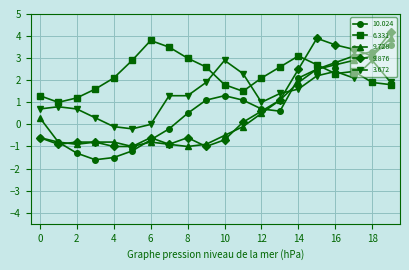

Reading left to right, list all the values displayed in this chart.

10.024: -0.6	-0.8	-1.3	-1.6	-1.5	-1.2	-0.7	-0.2	0.5	1.1	1.3	1.1	0.7	0.6	2.1	2.5	2.8	3.1	3.3	3.6
6.331: 1.3	1.0	1.2	1.6	2.1	2.9	3.8	3.5	3.0	2.6	1.8	1.5	2.1	2.6	3.1	2.7	2.3	2.4	1.9	1.8
9.728: 0.3	-0.8	-0.9	-0.8	-0.8	-1.0	-0.8	-0.9	-1.0	-0.9	-0.5	-0.1	0.5	1.1	1.9	2.5	2.7	2.9	3.1	3.9
9.876: -0.6	-0.9	-0.8	-0.8	-1.0	-1.0	-0.6	-0.9	-0.6	-1.0	-0.7	0.1	0.6	1.1	2.5	3.9	3.6	3.4	3.1	4.2
3.672: 0.7	0.8	0.7	0.3	-0.1	-0.2	0.0	1.3	1.3	1.9	2.9	2.3	1.0	1.4	1.6	2.2	2.4	2.1	2.9	1.9